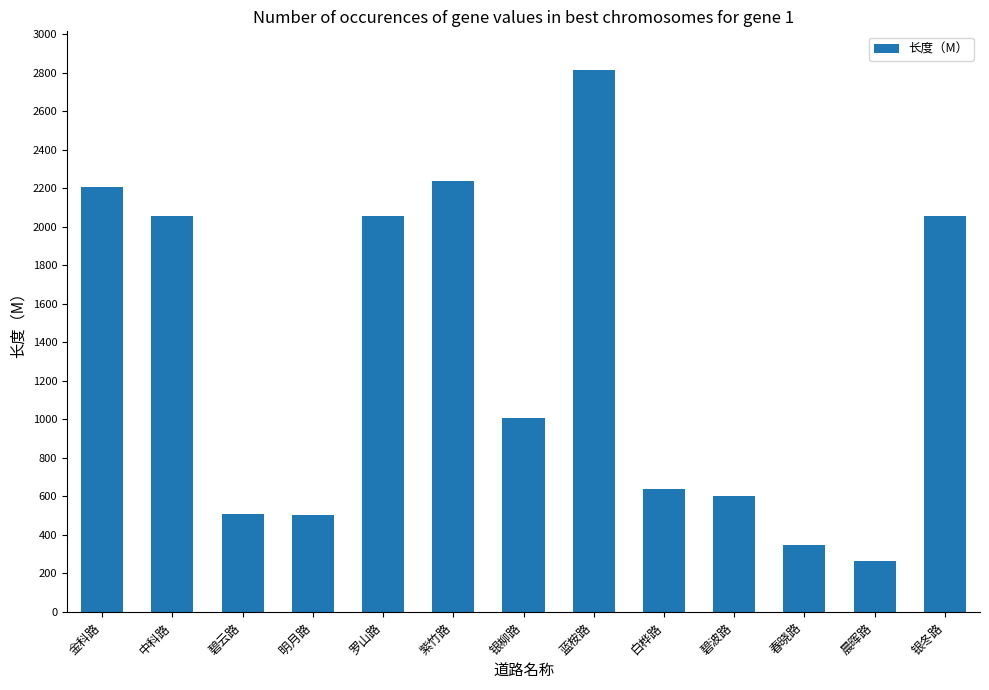

What is the change in value from 白桦路 to 晨晖路?

-371